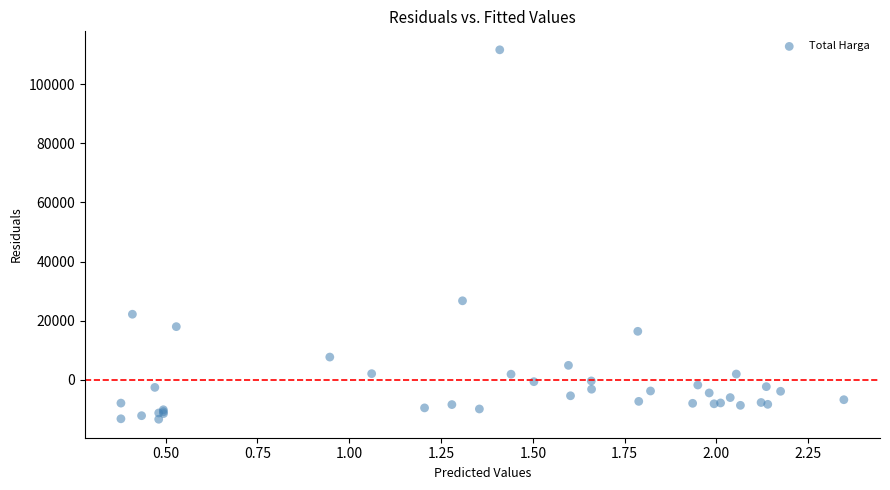

What Y value in the scatter plot is closest to 49148?

26747.2